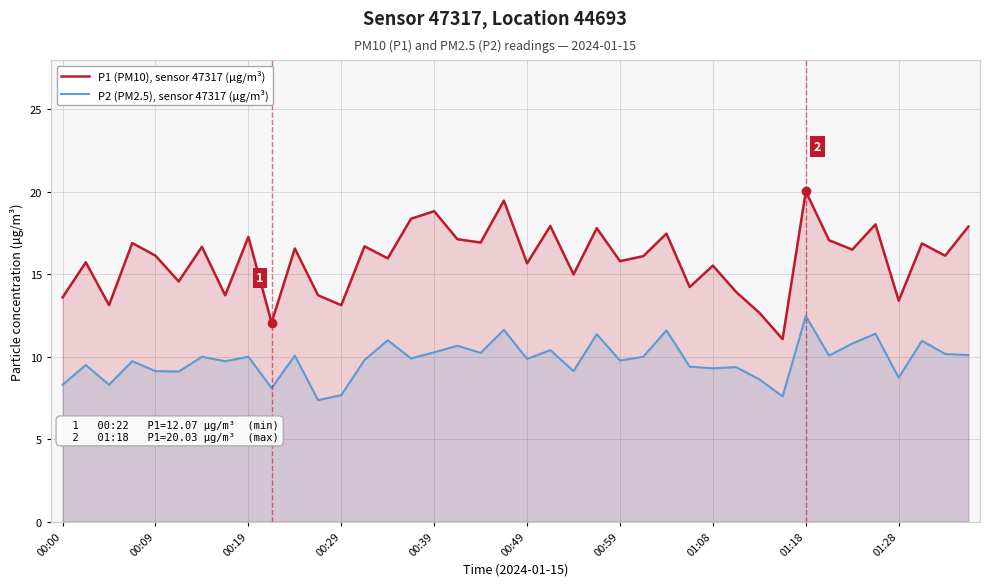

Which label corresponds to the largest value in the chart?

01:18